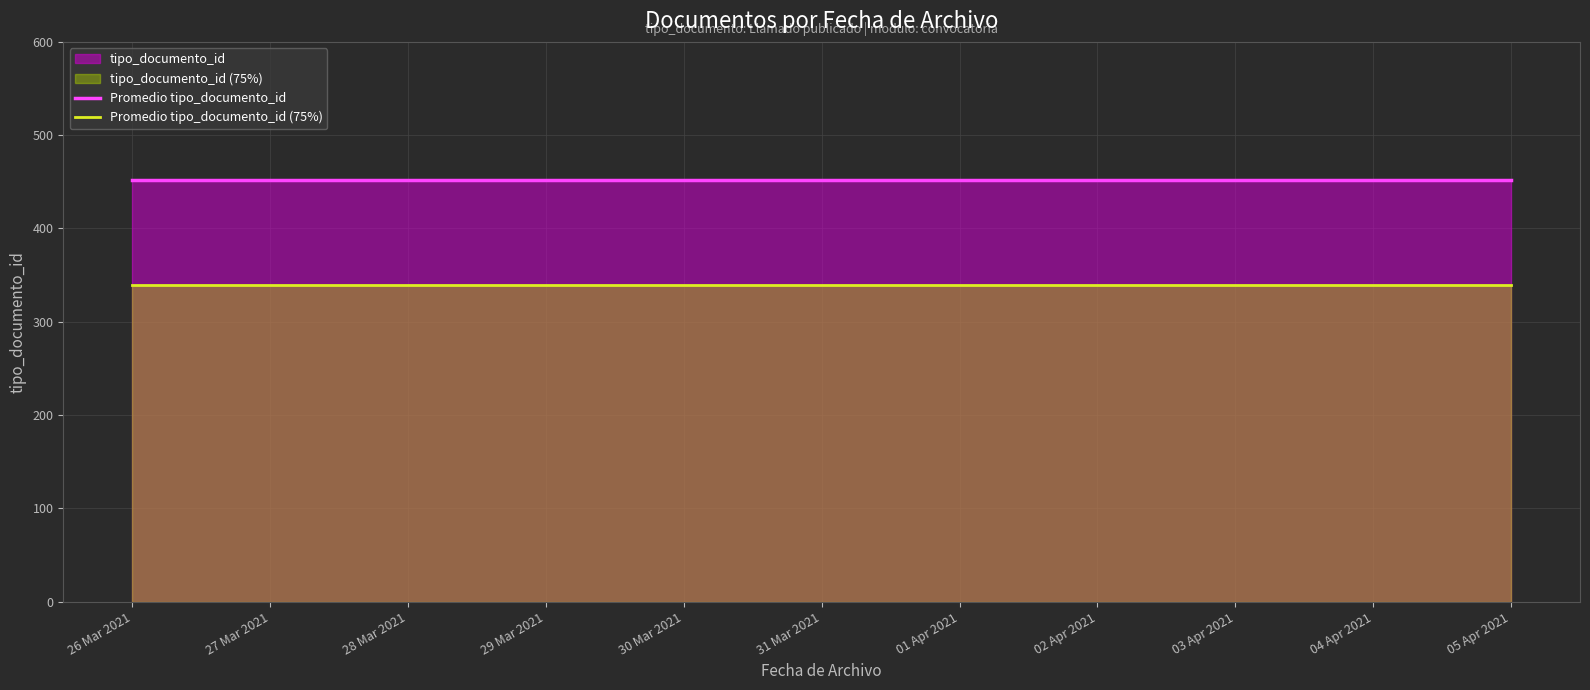

Is it true that Promedio tipo_documento_id equals 452 at 26 Mar 2021?

True